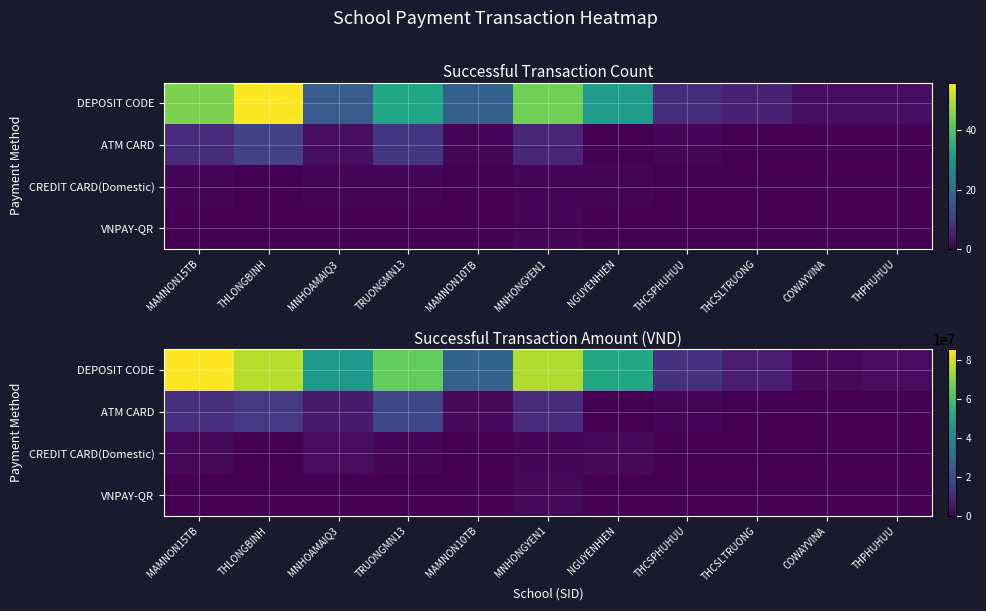

What is the approximate value of DEPOSIT CODE at NGUYENHIEN, to the nearest 100?

51159800